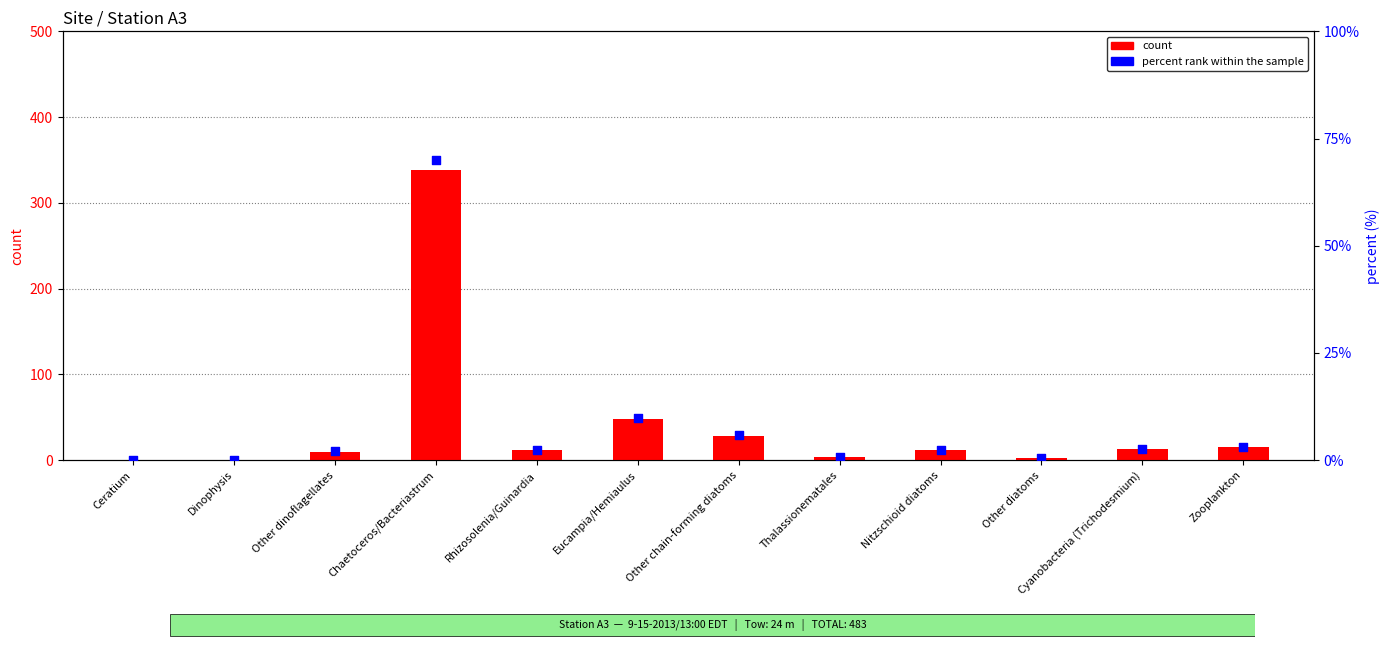

At how many categories does at least one series exceed 136?

1